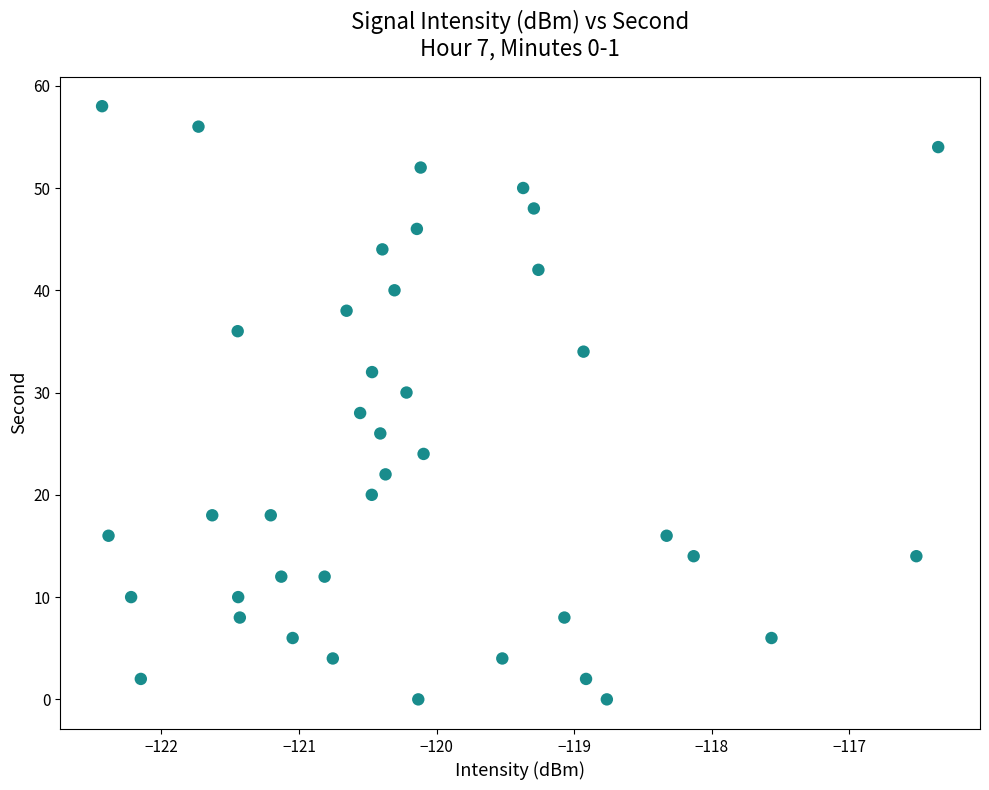

What is the range of Y values (max minus min)?

58